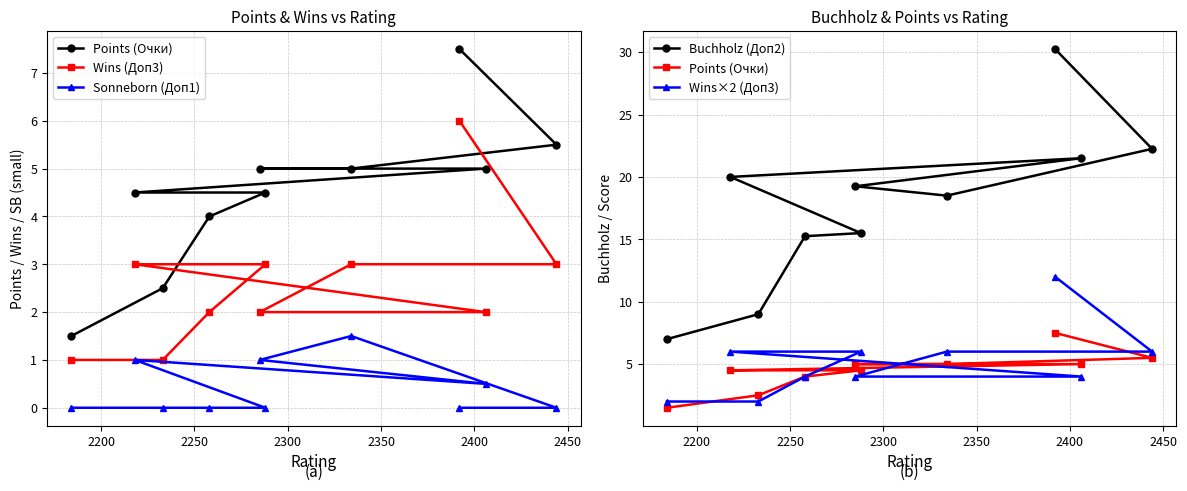

Reading left to right, what are all the values shown in this chart?

Points (Очки): 7.5	5.5	5.0	5.0	5.0	4.5	4.5	4.0	2.5	1.5
Wins (Доп3): 6.0	3.0	3.0	2.0	2.0	3.0	3.0	2.0	1.0	1.0
Sonneborn (Доп1): 0.0	0.0	1.5	1.0	0.5	1.0	0.0	0.0	0.0	0.0
Buchholz (Доп2): 30.2	22.2	18.5	19.2	21.5	20.0	15.5	15.2	9.0	7.0
Wins×2 (Доп3): 12.0	6.0	6.0	4.0	4.0	6.0	6.0	4.0	2.0	2.0